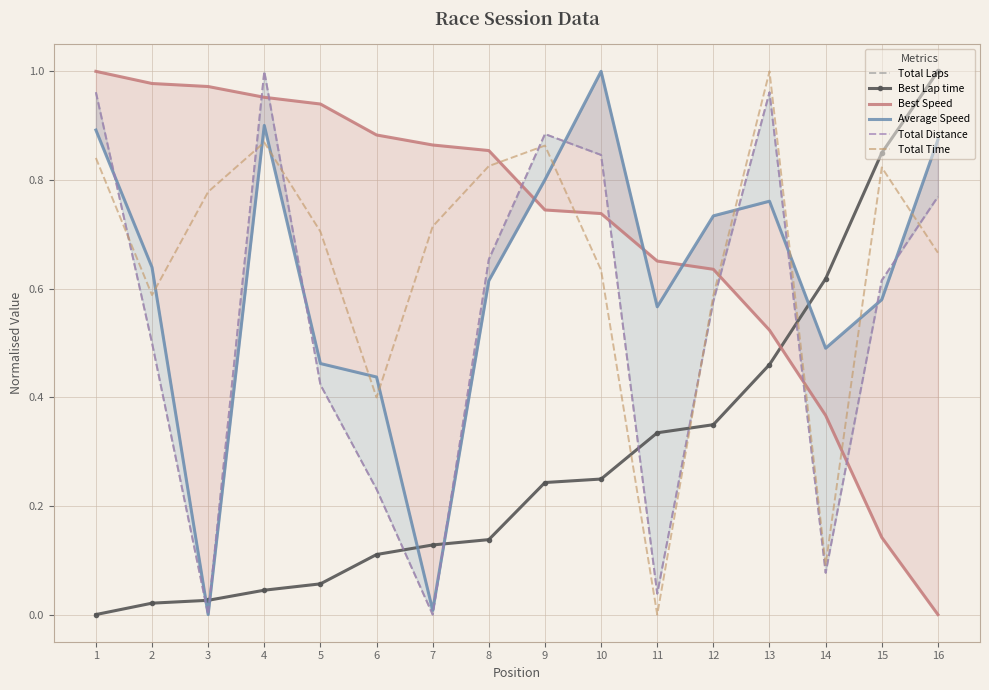

At which label does Total Laps reach its peak?

4